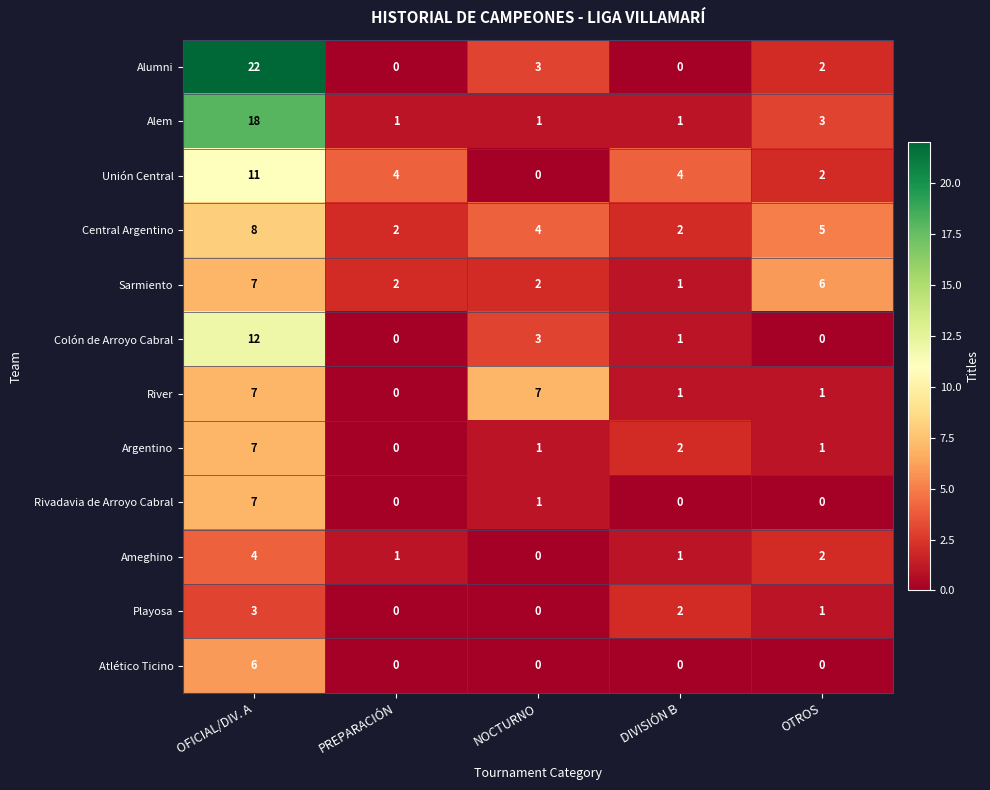

How many distinct data groups are displayed?

12